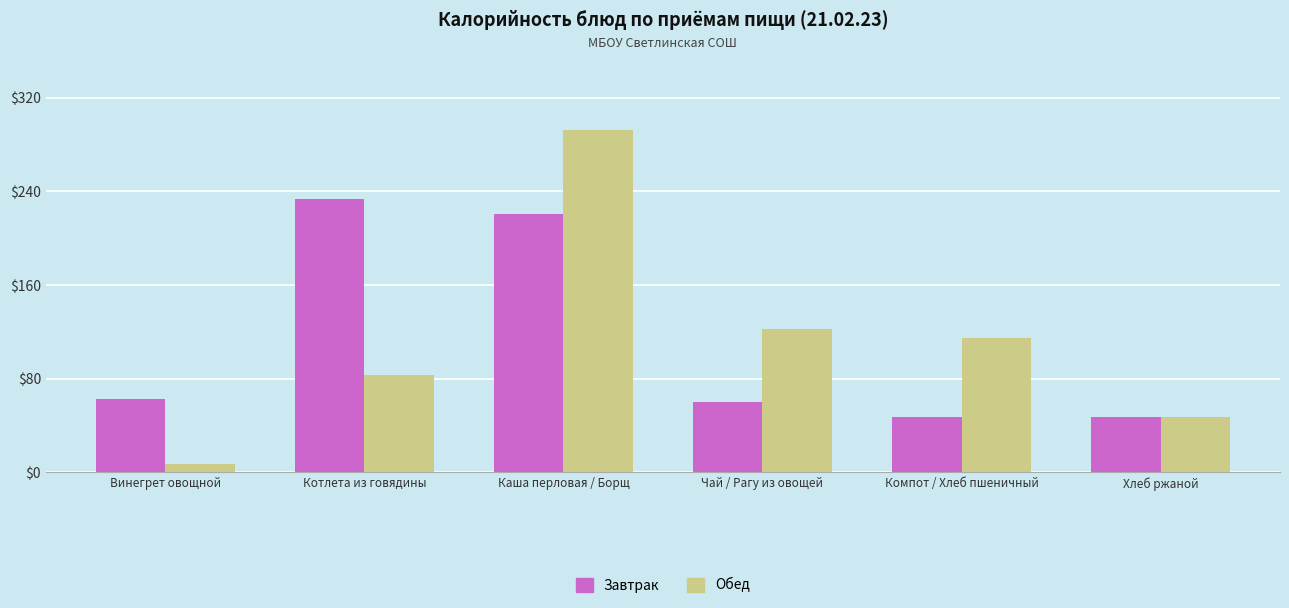

How many groups of bars are there?

6